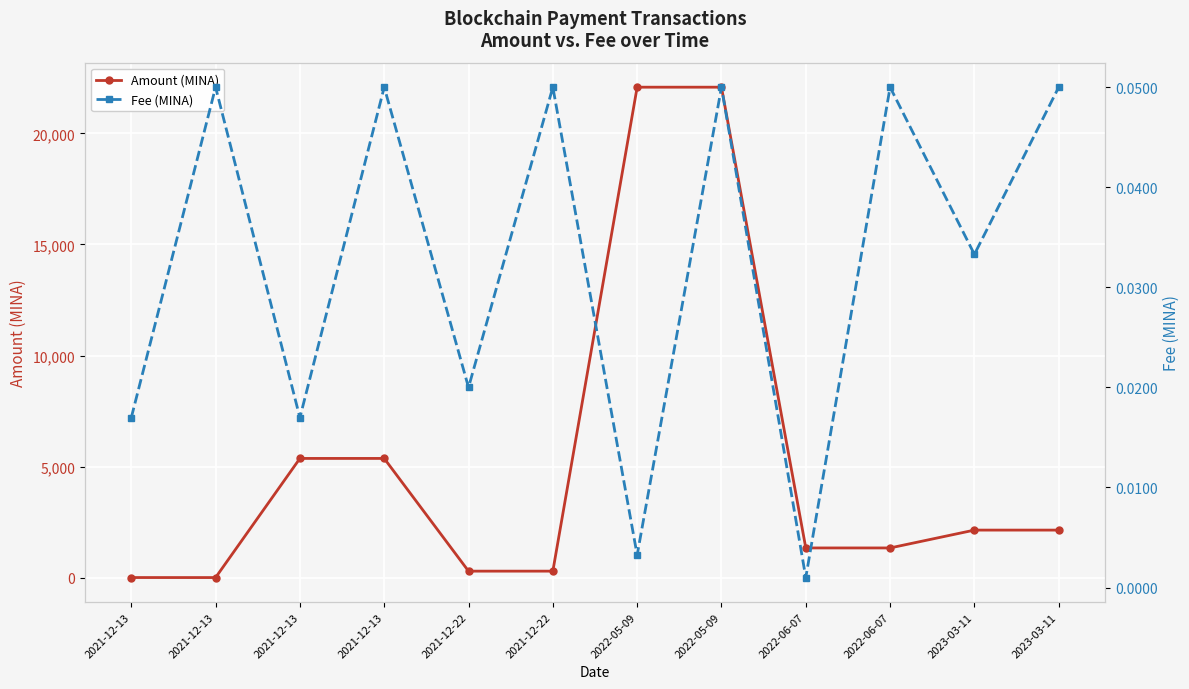

What is the minimum value for Amount (MINA)?

8.9